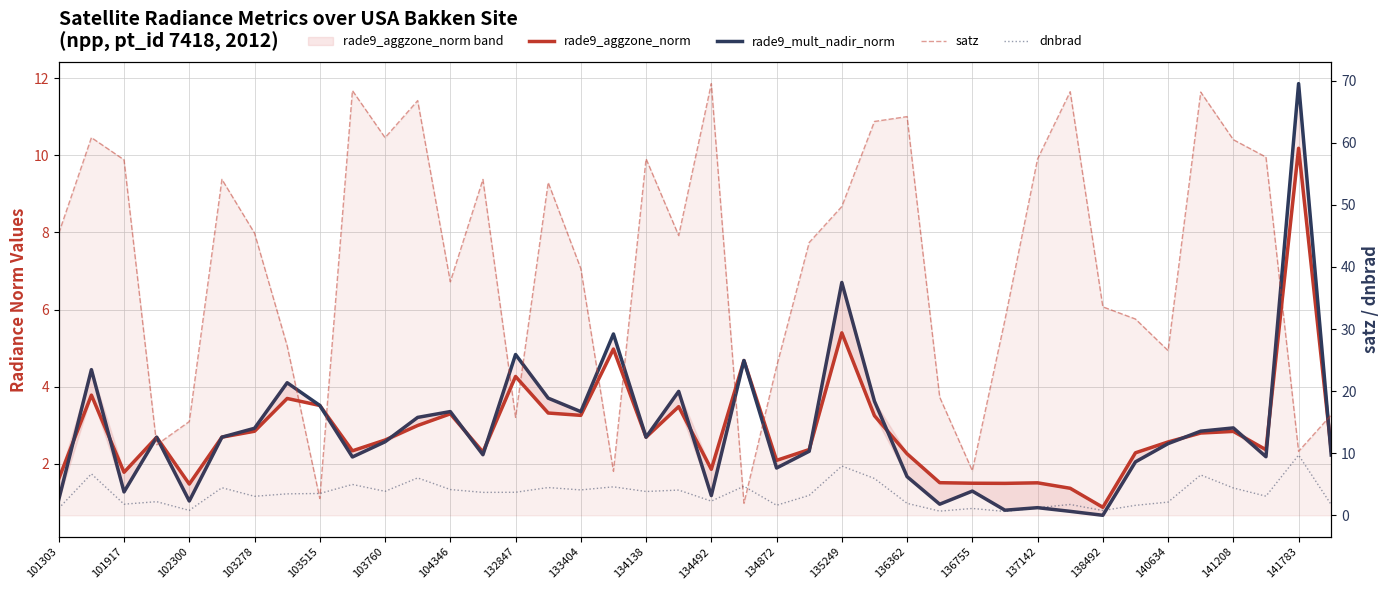

What are all the series names shown in the legend?

rade9_aggzone_norm, rade9_mult_nadir_norm, satz, dnbrad